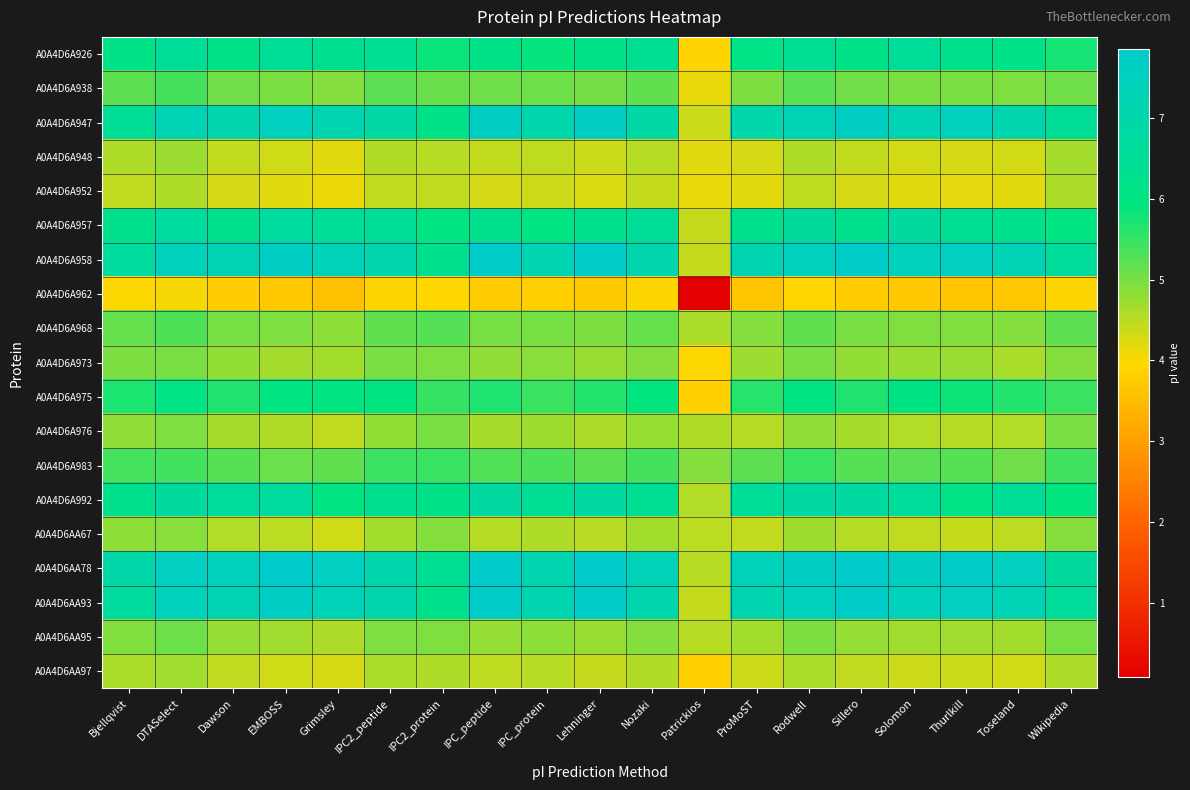

Which series has the widest spread of values?

A0A4D6A962